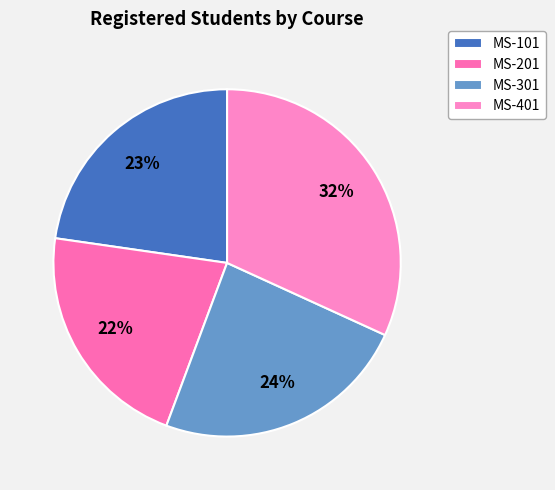

True or false: MS-201 accounts for 11% of the total.

False